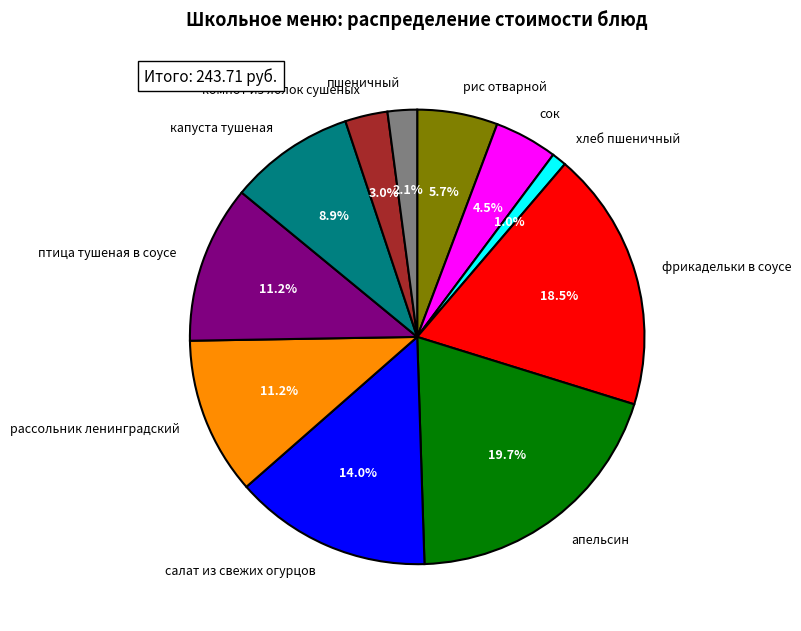

Does апельсин account for over 50% of the chart?

No